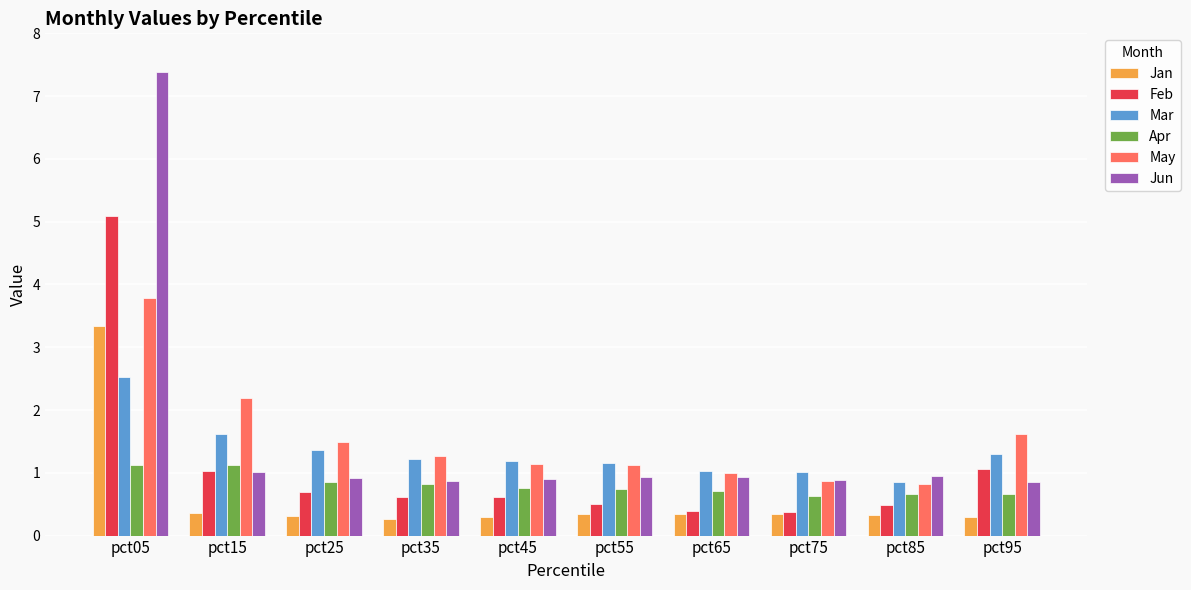

Is it true that Jun equals 1.3 at pct55?

False